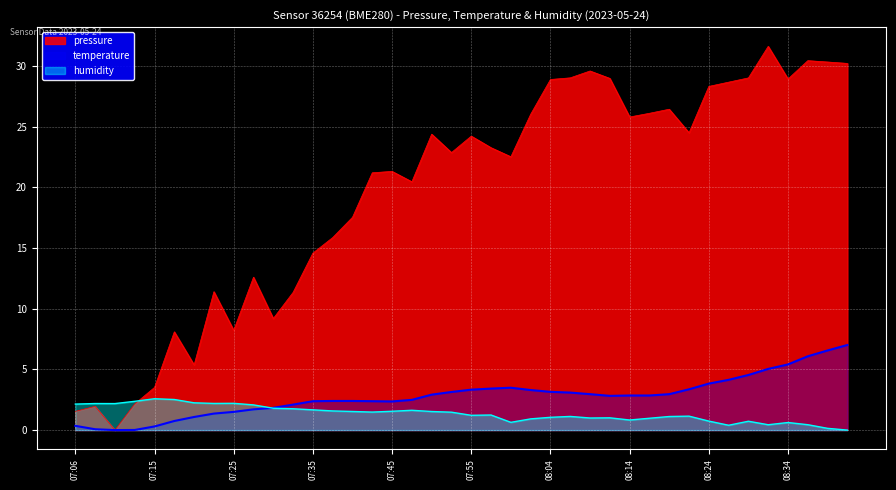

True or false: temperature and pressure cross at least once.

False